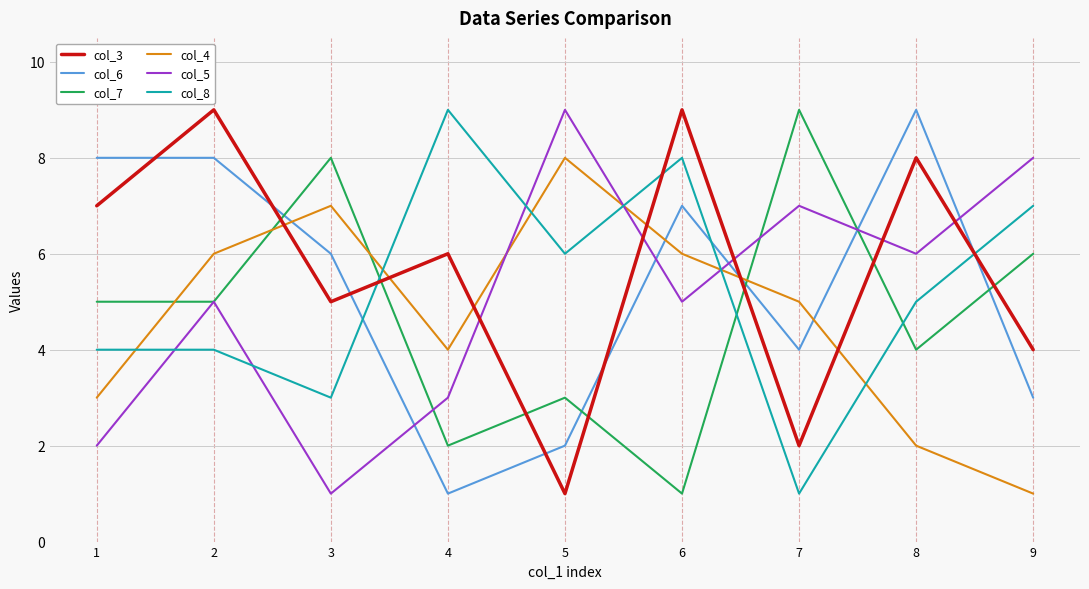

Between 2 and 7, which series saw the biggest shift?

col_3